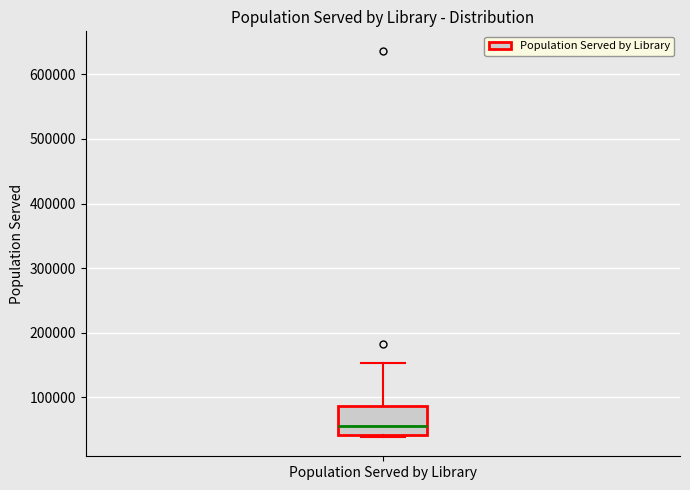

Transcribe this box plot: give where the median line is, the range the box spans, and where the two whiskers end, as read against the y-axis. The values are not printed on the chart, so give them approximately, as read against the axis.

median 60000, box 40000 to 90000, whiskers 40000 (just below the box's lower edge) to 150000